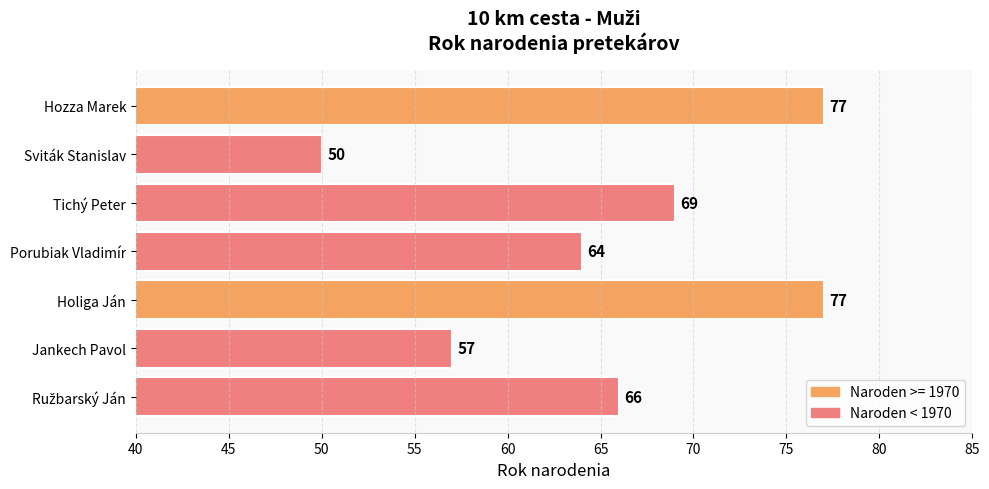

What is the minimum value shown in the chart?

50